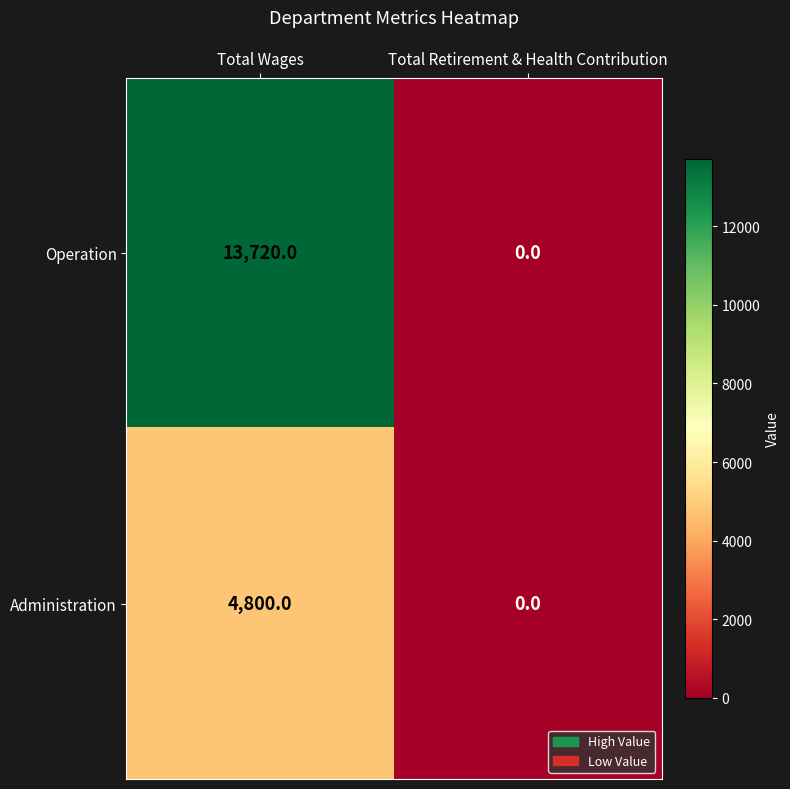

What is the total value across all series at Total Wages?

18520